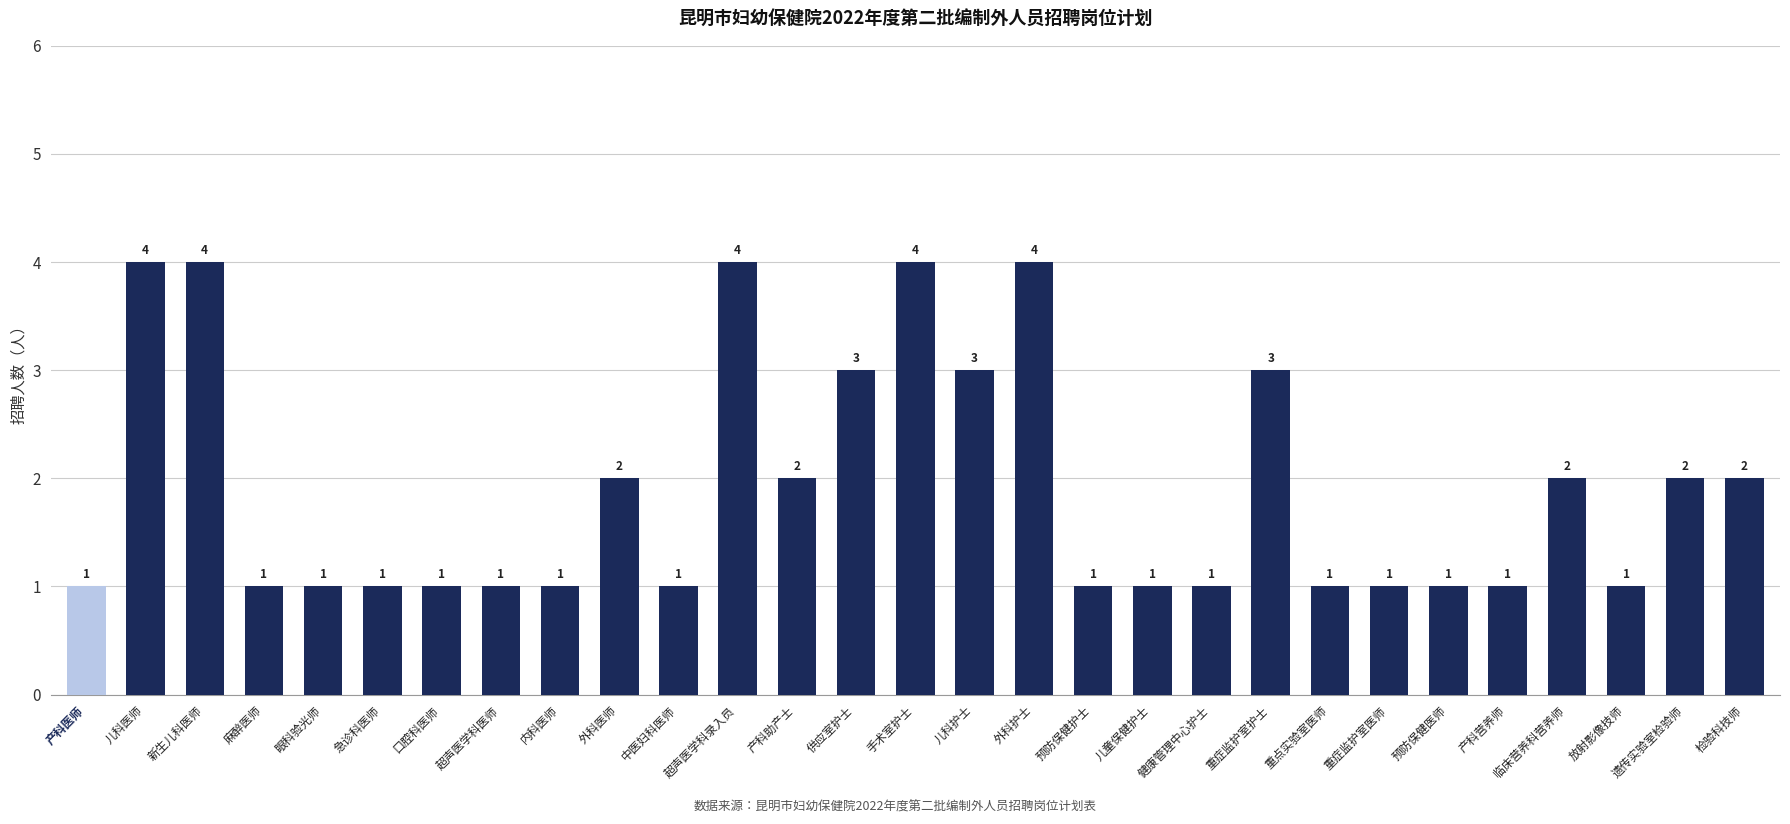

Which has a higher value, 产科营养师 or 检验科技师?

检验科技师